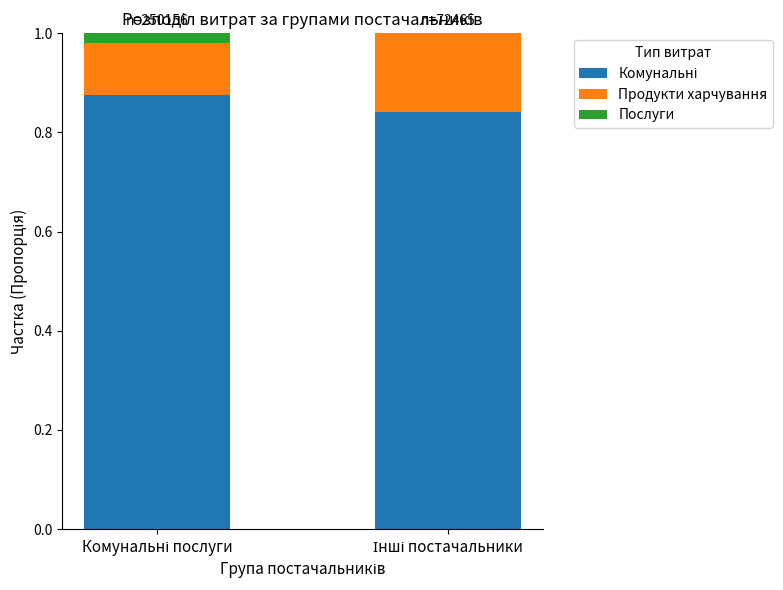

How many series are shown in this chart?

3